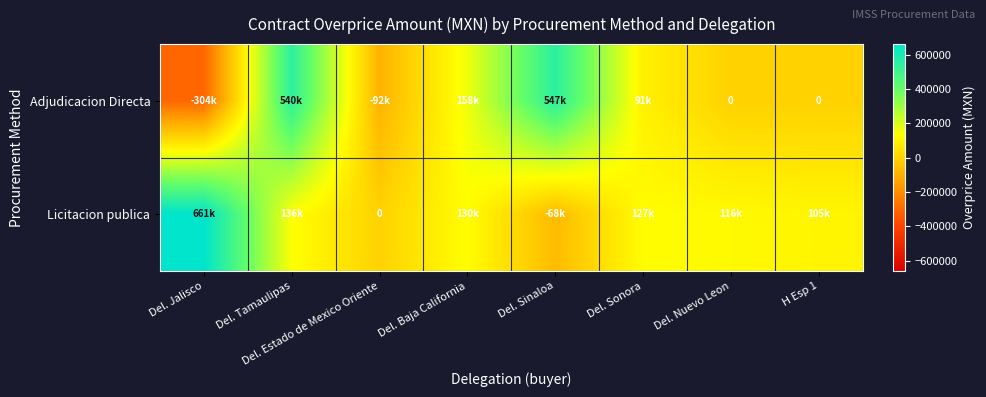

What is the maximum value shown in the chart?

660817.6